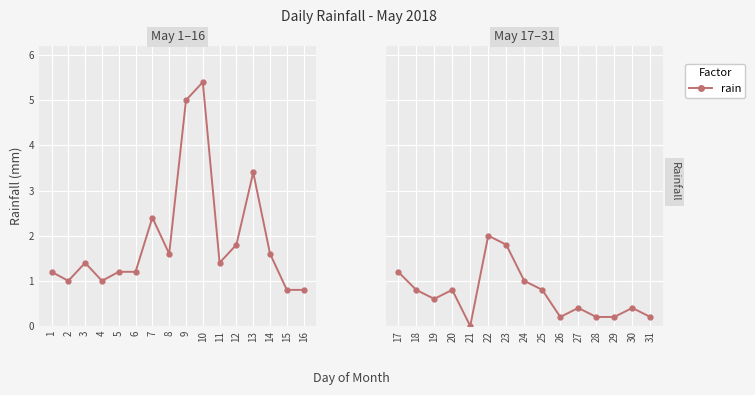

What is the value of the 1st point from the left?

1.2